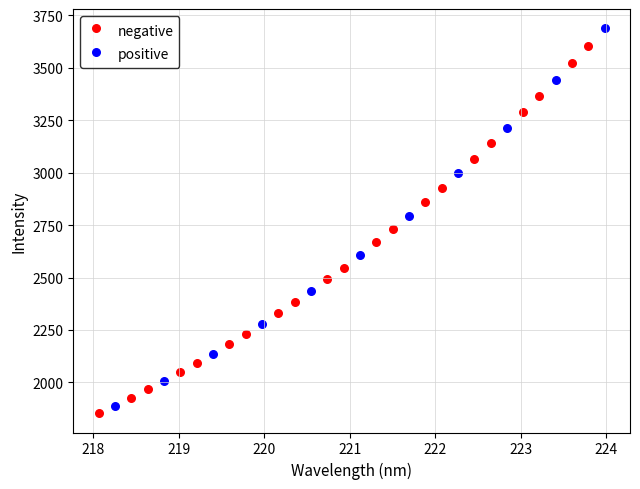

Which series contains the highest Y value?

positive